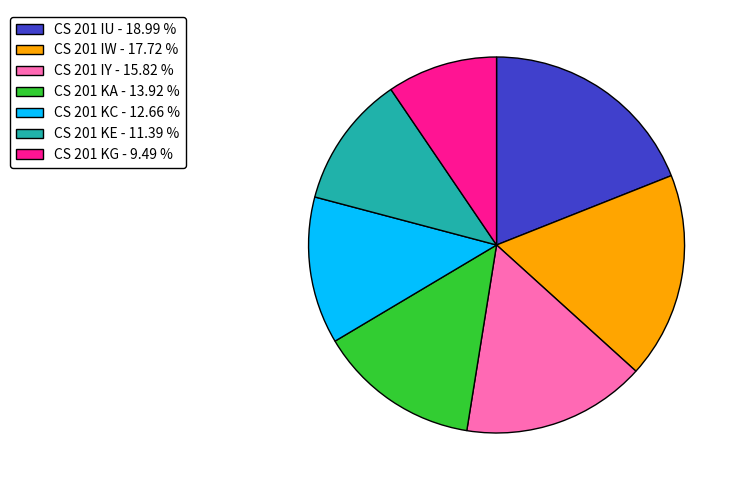

Between CS 201 KA and CS 201 KC, which is larger?

CS 201 KA